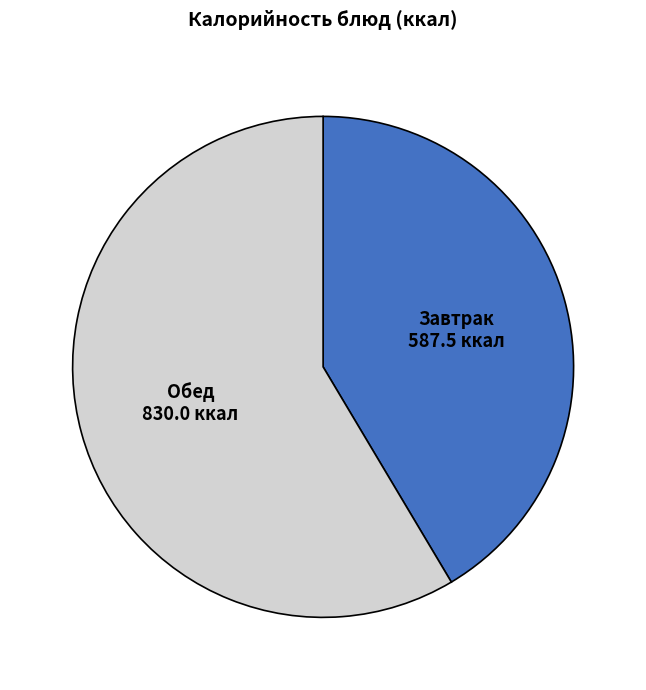

Is there any slice that represents more than half of the pie?

Yes